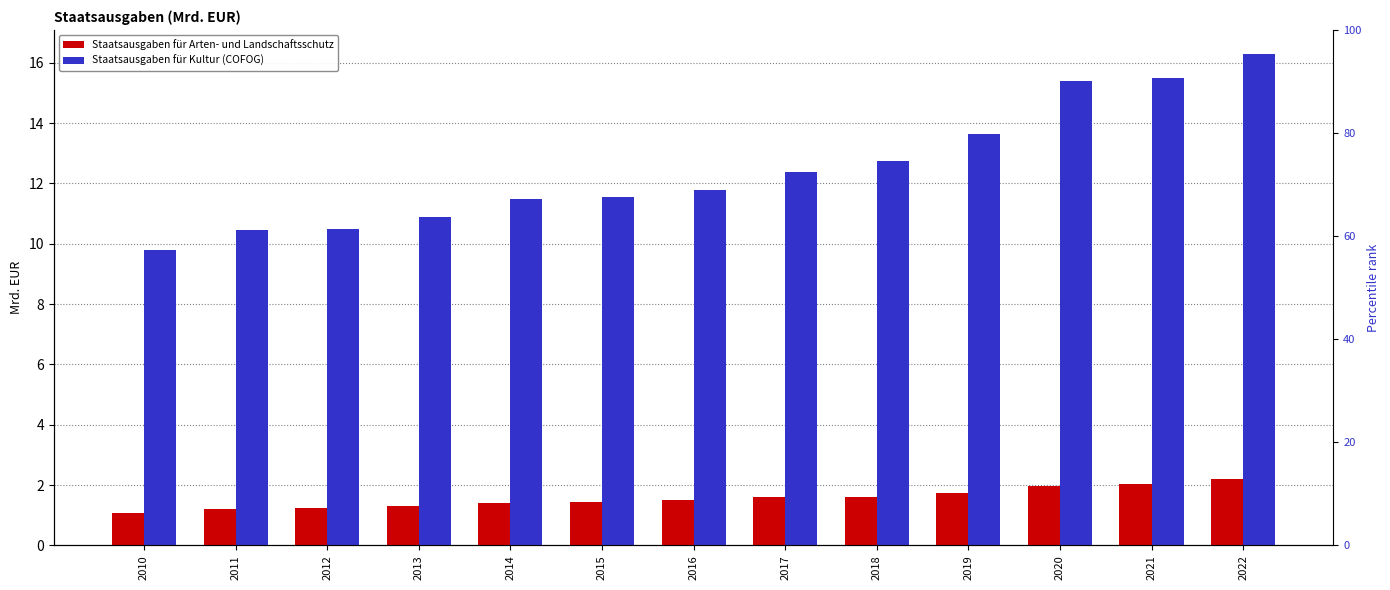

Which series changed the most between 2019 and 2020?

Staatsausgaben für Kultur (COFOG)